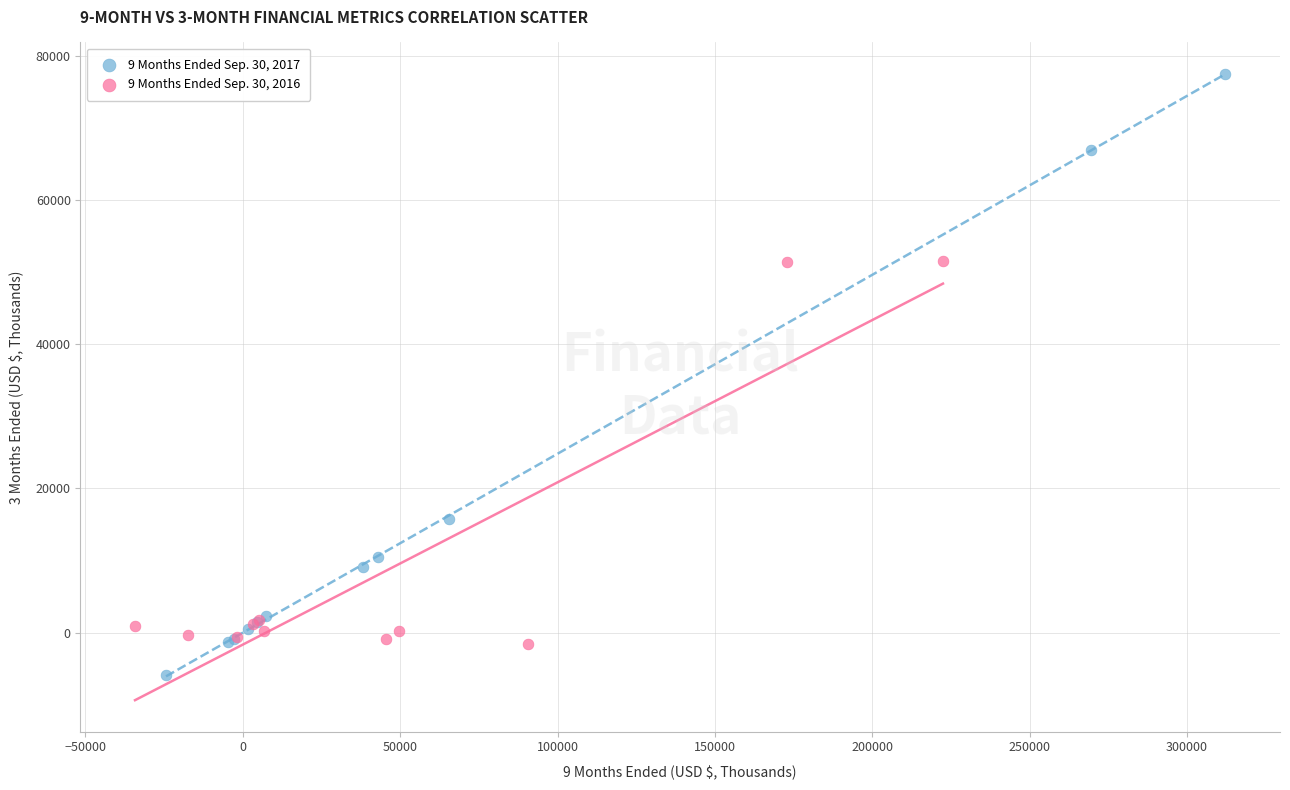

Which series has the largest Y range (max minus min)?

9 Months Ended Sep. 30, 2017